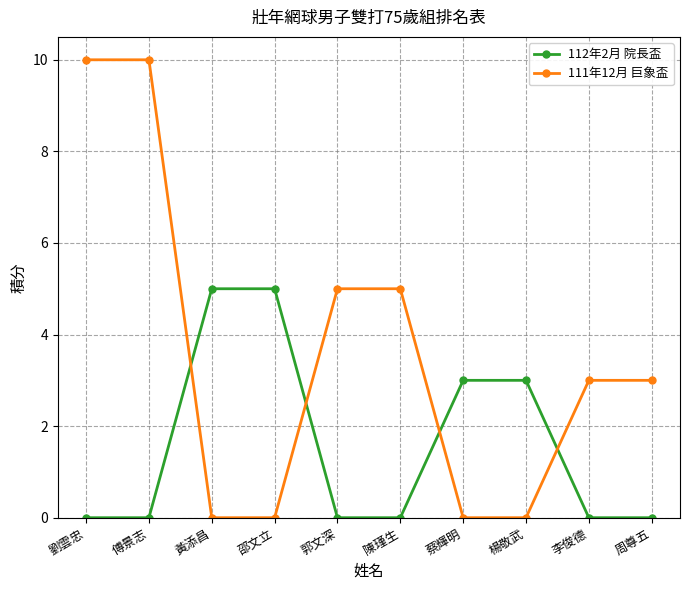

What is the spread (max minus min) of values at 李俊德?

3